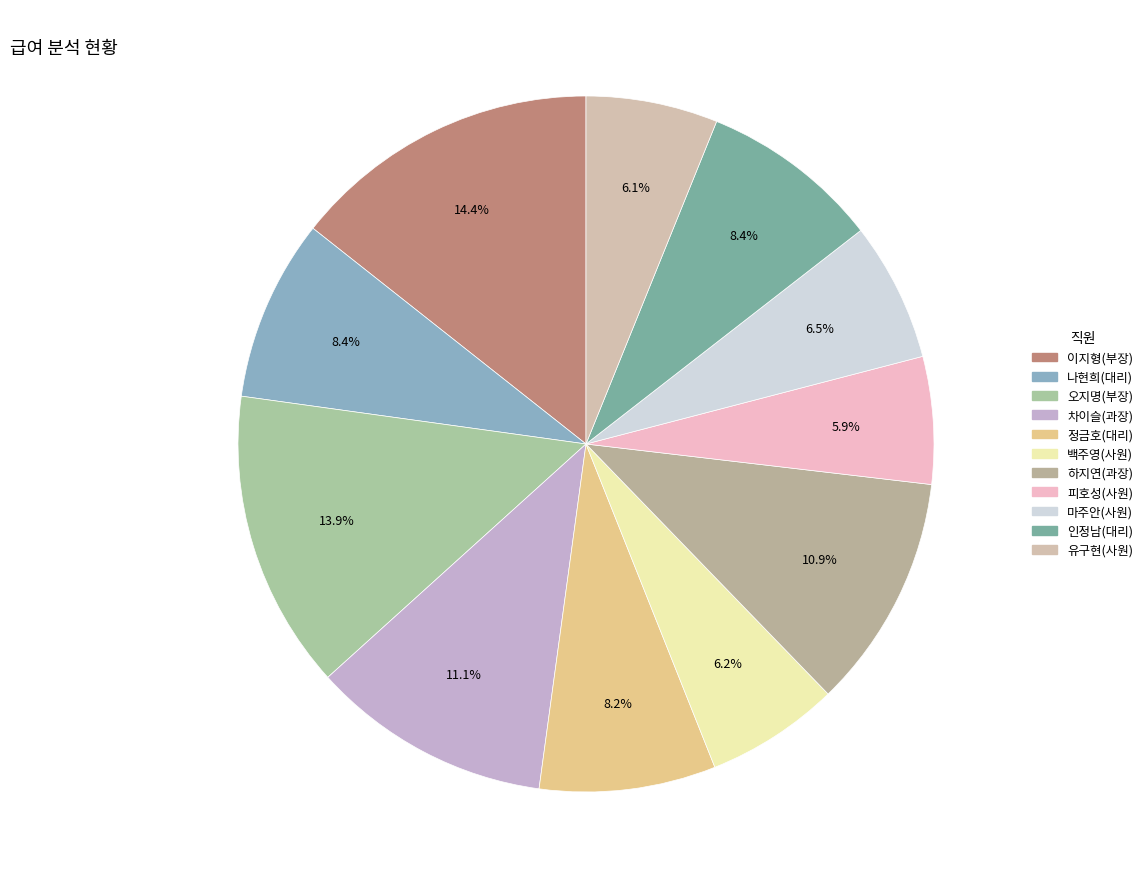

Is there a majority slice in this chart?

No